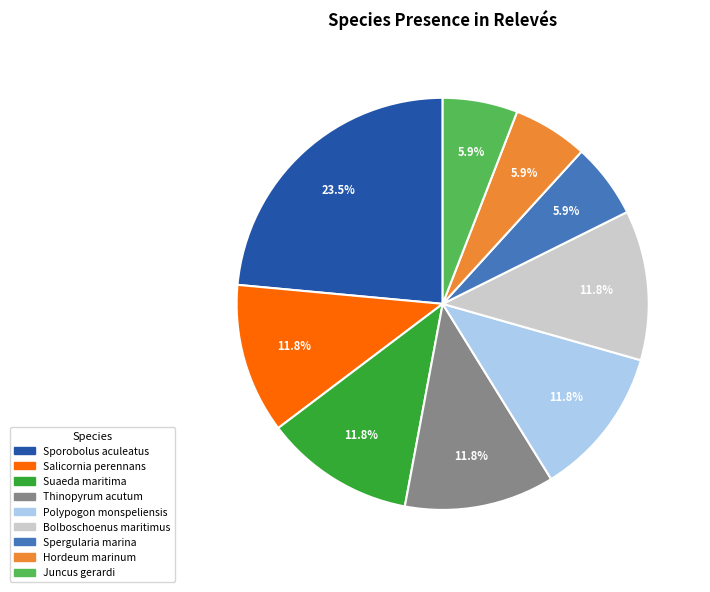

Is there a majority slice in this chart?

No